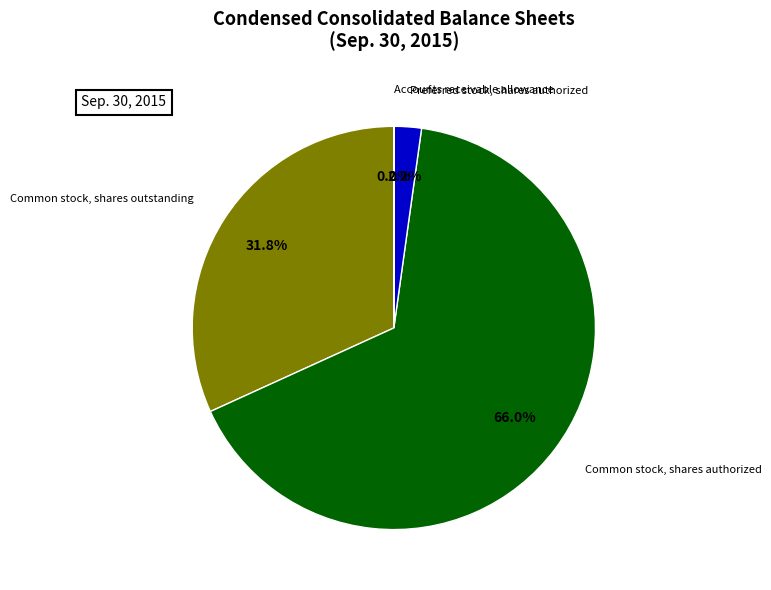

Which category accounts for the majority?

Common stock, shares authorized